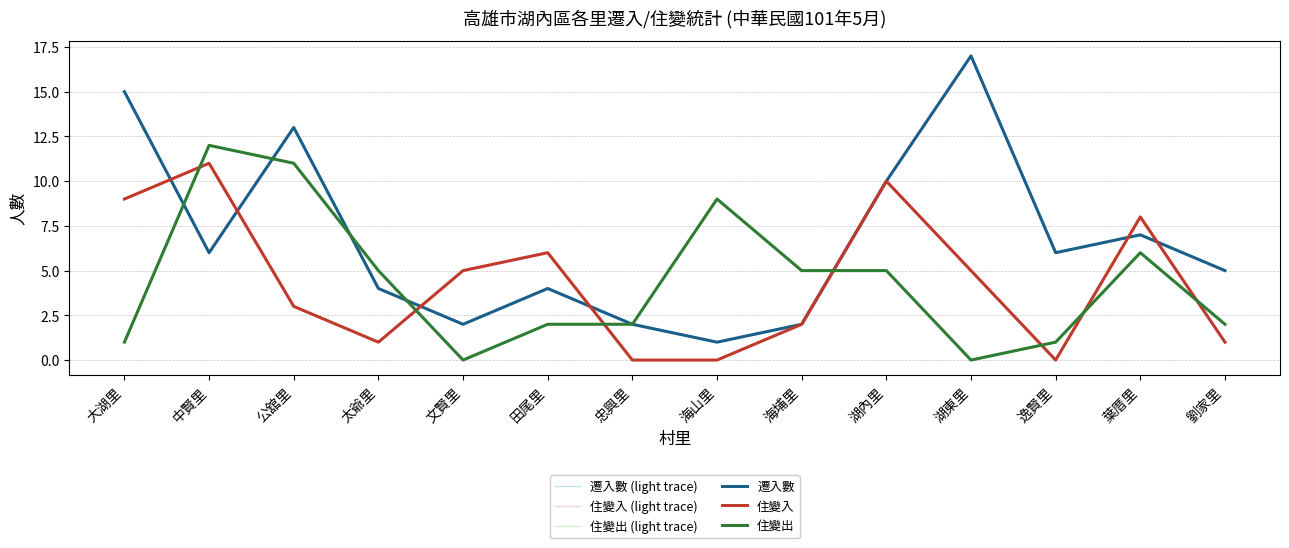

Between which two adjacent categories do 住變出 and 遷入數 first intersect?

大湖里 and 中賢里